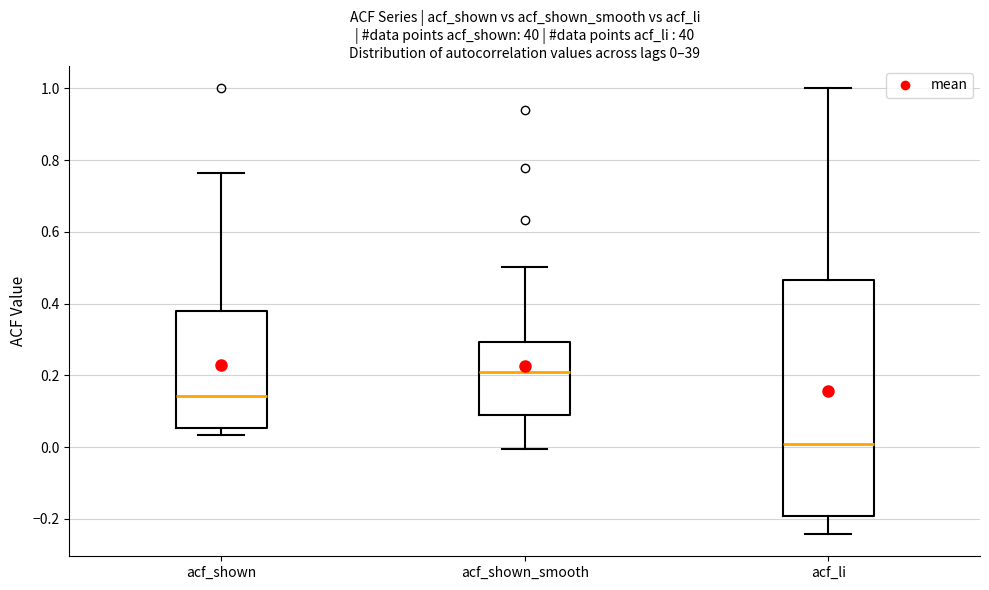

Which box is the tallest, from its lower edge to its upper edge?

acf_li